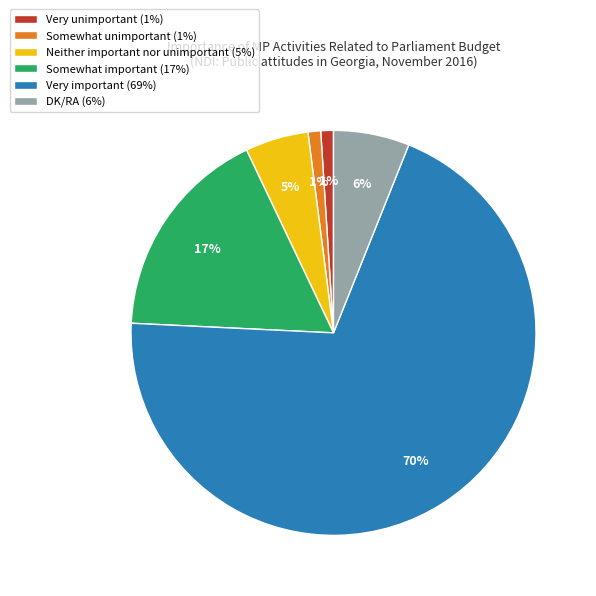

How many slices are in this pie chart?

6